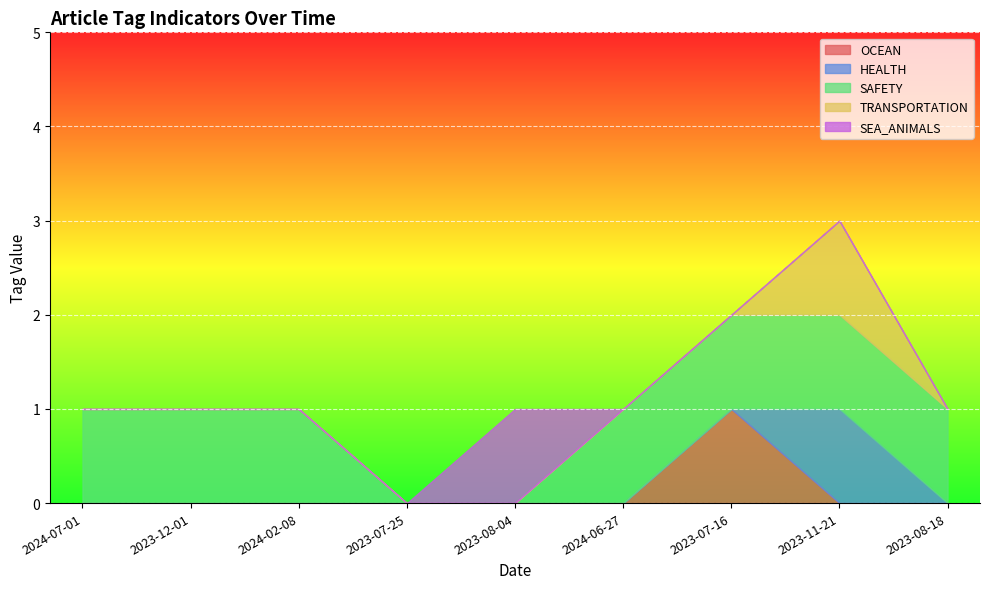

Which has a higher value, 2023-07-16 or 2023-11-21?

2023-07-16